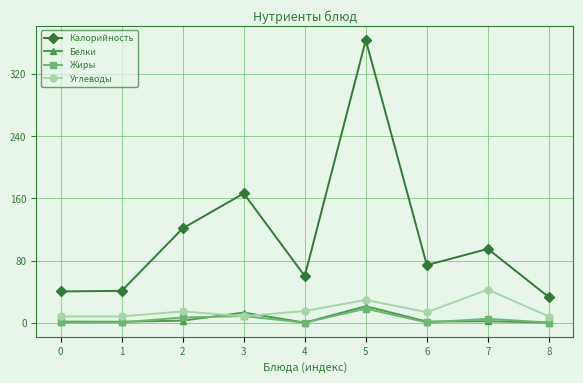

At which category is the sum across all series the highest?

5